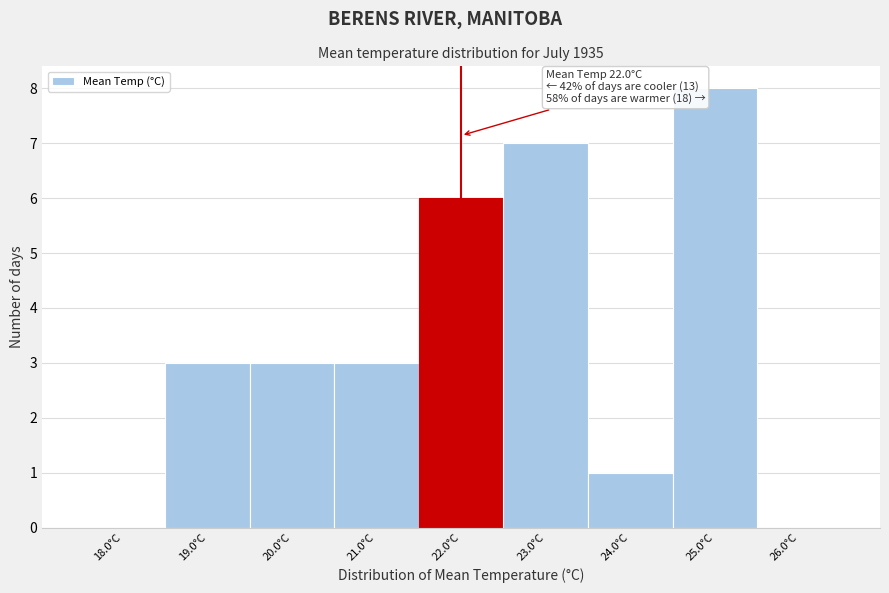

Over which range of the x-axis is the bar tallest?

24.5 to 25.5